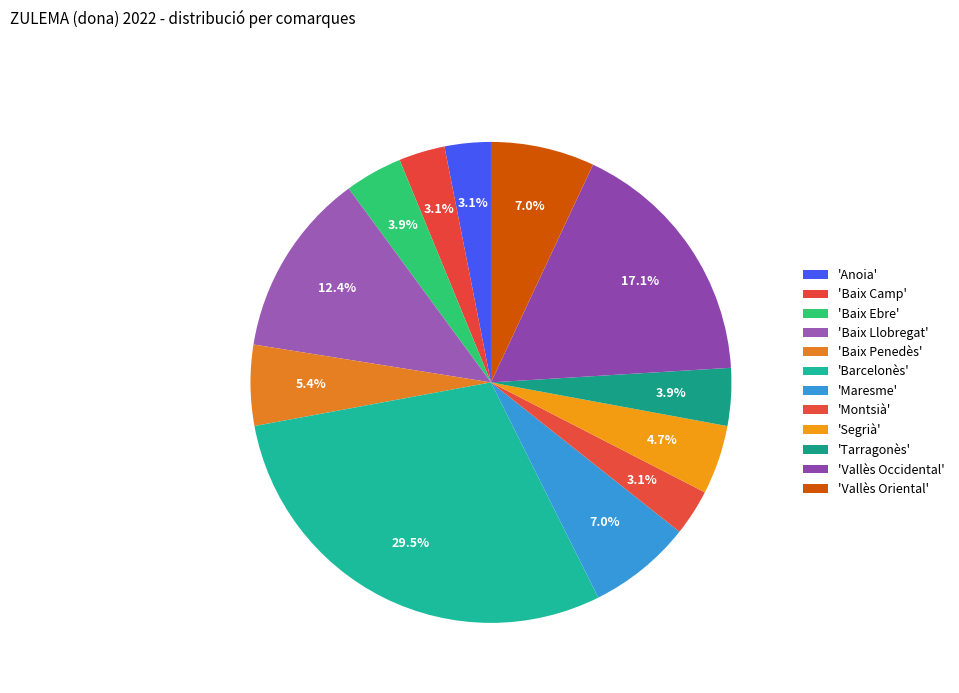

How many slices are in this pie chart?

12